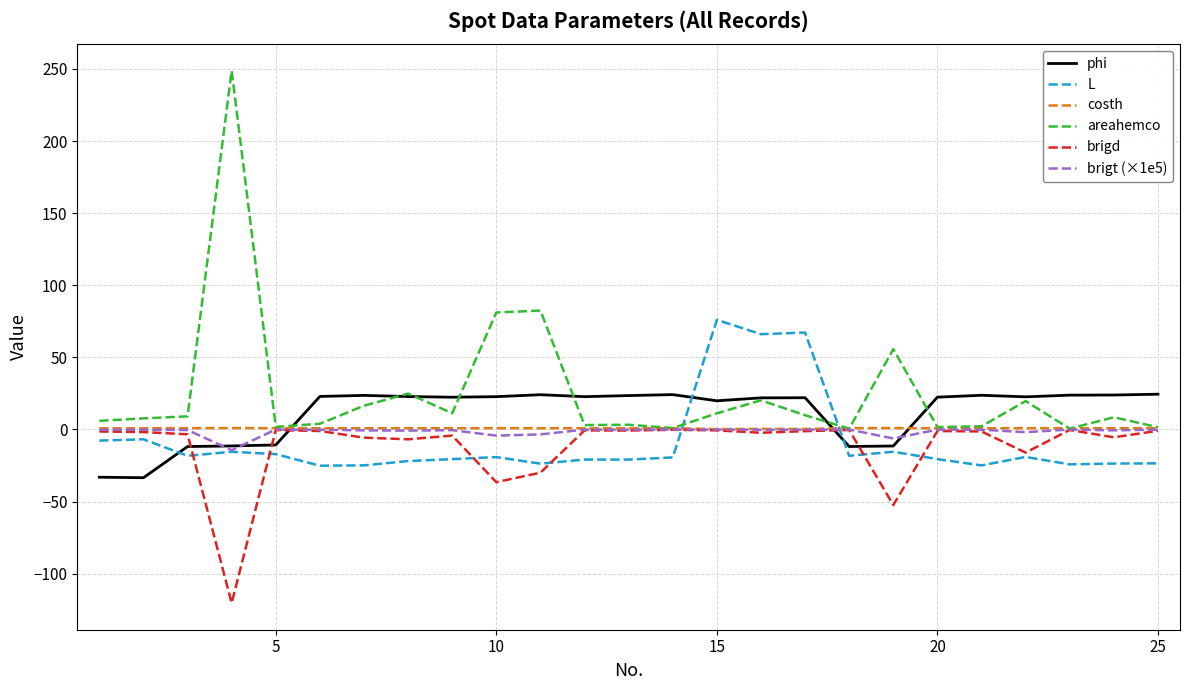

What is the highest value of the L series?

76.0